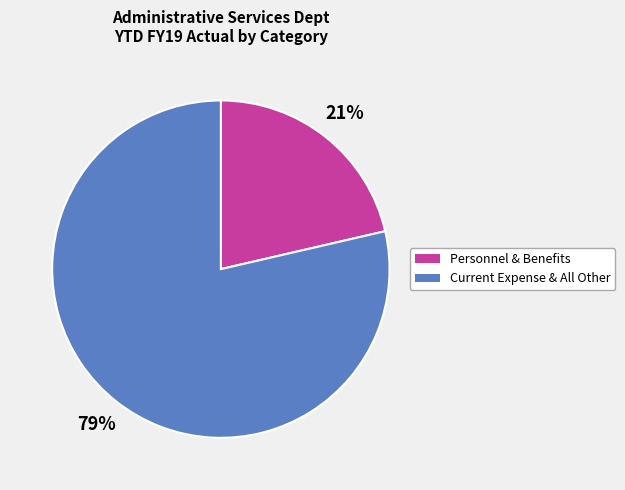

To the nearest percent, what is the average slice percentage?

50%